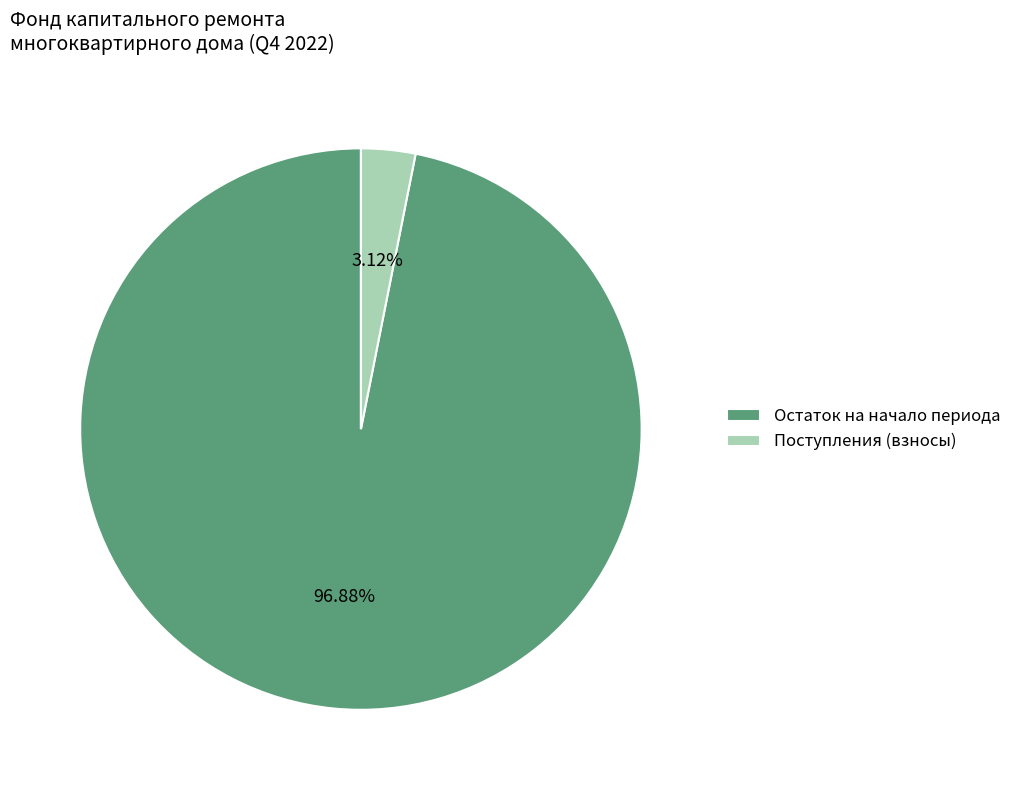

Is there any slice that represents more than half of the pie?

Yes